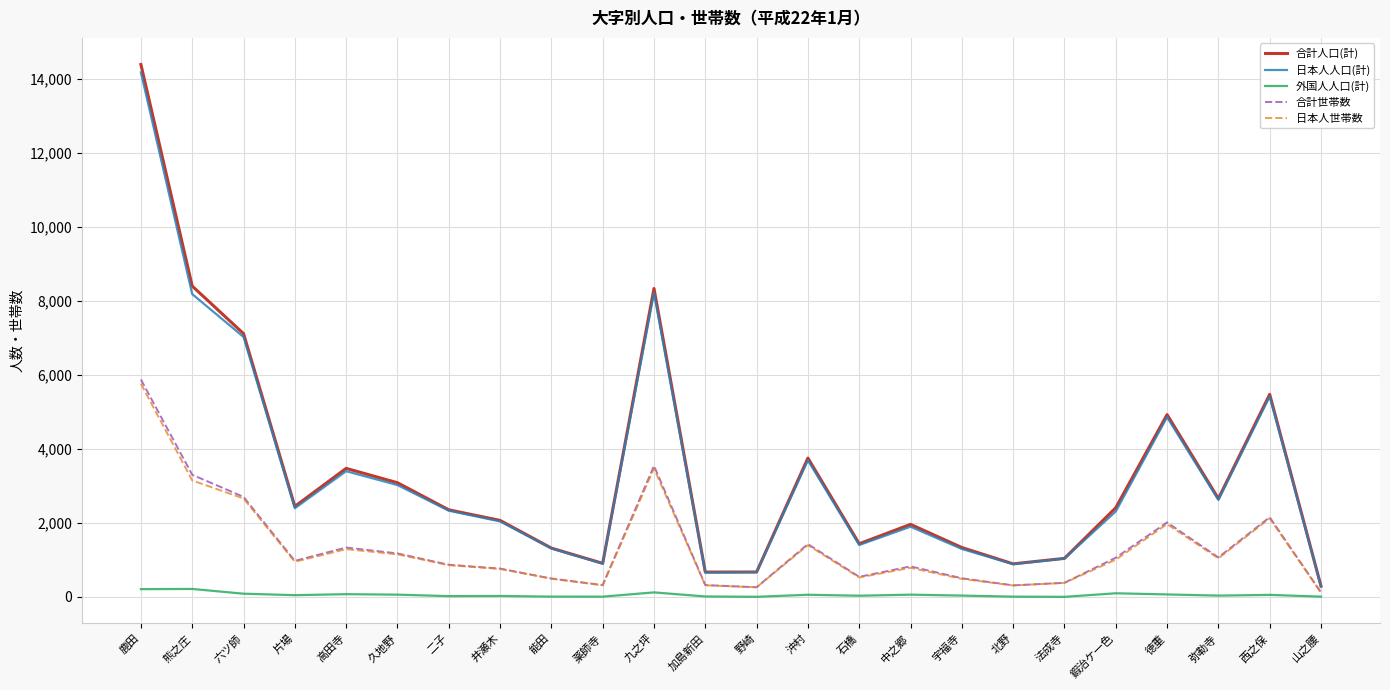

At which category is the sum across all series the highest?

鹿田